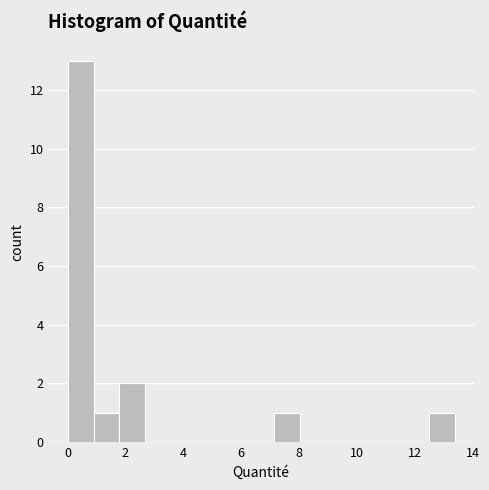

Reading left to right, list every bar in this chart as the range it spans on the x-axis followed by its height. Neither the bar edges nor the heights are printed on the chart, so give them approximately, as read against the axes.

0.0 to 1.0: 13
1.0 to 1.8: 1
1.8 to 2.6: 2
2.6 to 3.6: 0
3.6 to 4.4: 0
4.4 to 5.4: 0
5.4 to 6.2: 0
6.2 to 7.2: 0
7.2 to 8.0: 1
8.0 to 9.0: 0
9.0 to 9.8: 0
9.8 to 10.6: 0
10.6 to 11.6: 0
11.6 to 12.4: 0
12.4 to 13.4: 1